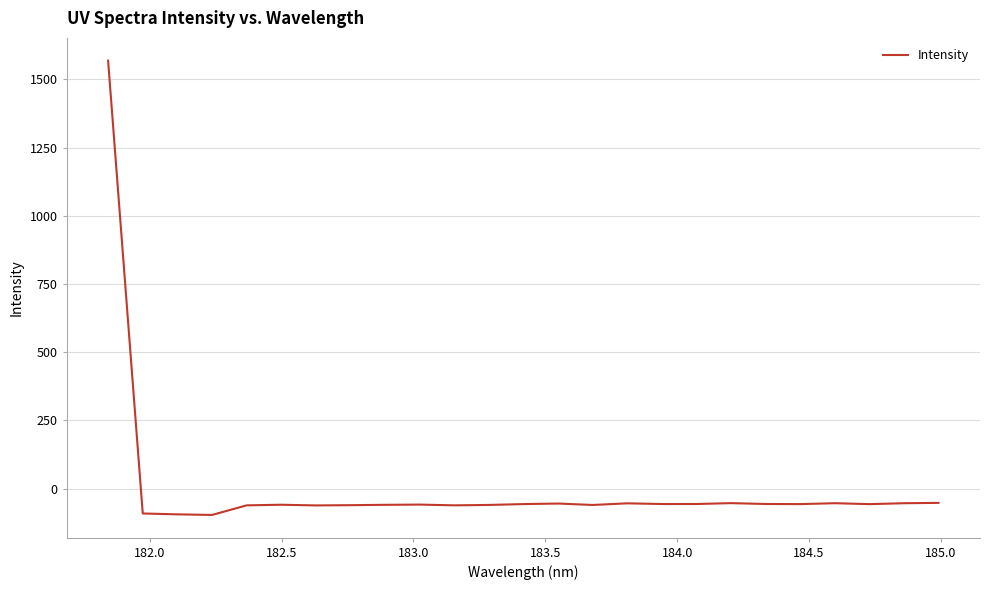

What is the difference between the maximum and minimum values?

1665.2